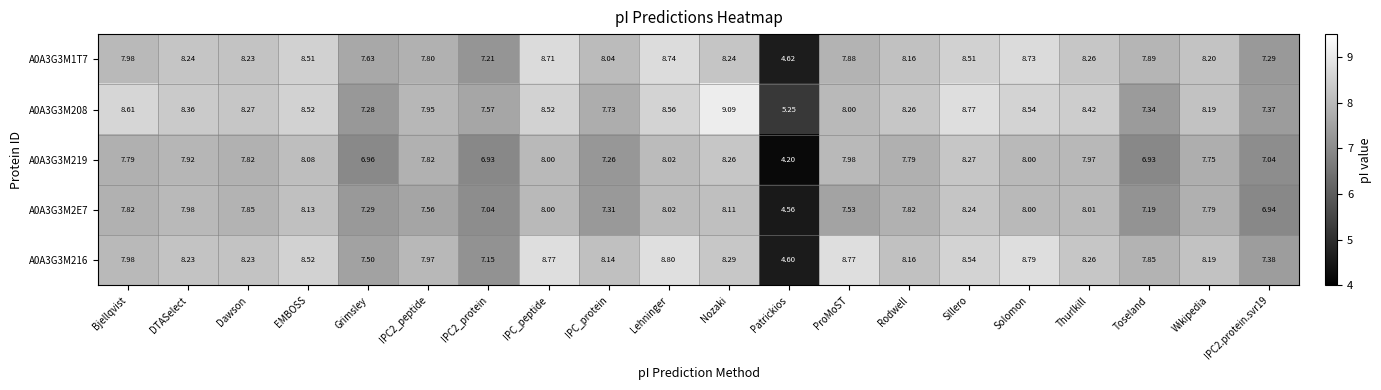

Which category has the lowest value in the A0A3G3M1T7 series?

Patrickios